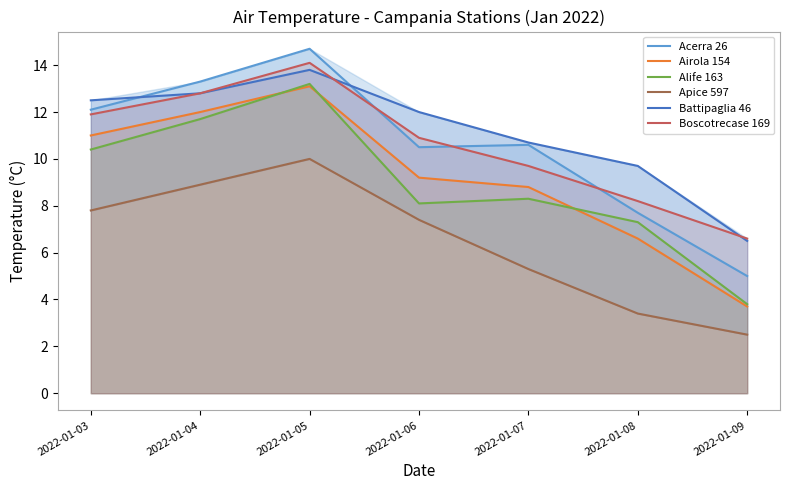

What are all the series names shown in the legend?

Acerra 26, Airola 154, Alife 163, Apice 597, Battipaglia 46, Boscotrecase 169